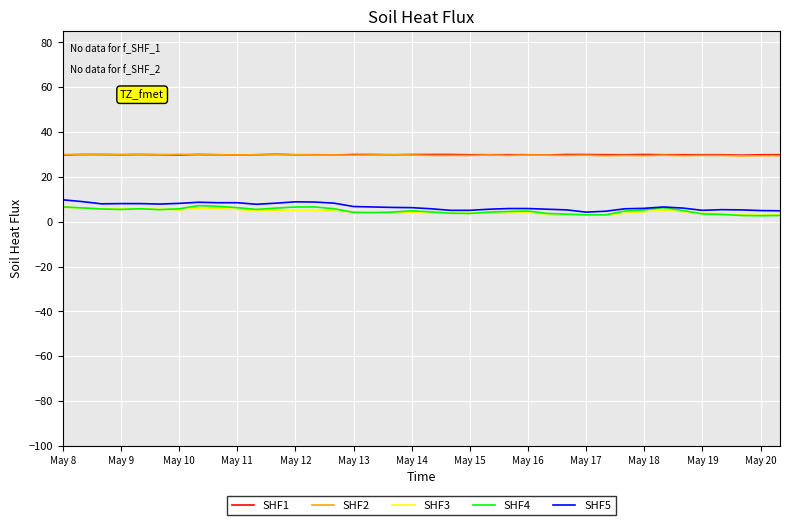

True or false: SHF1 and SHF3 intersect in this chart.

False